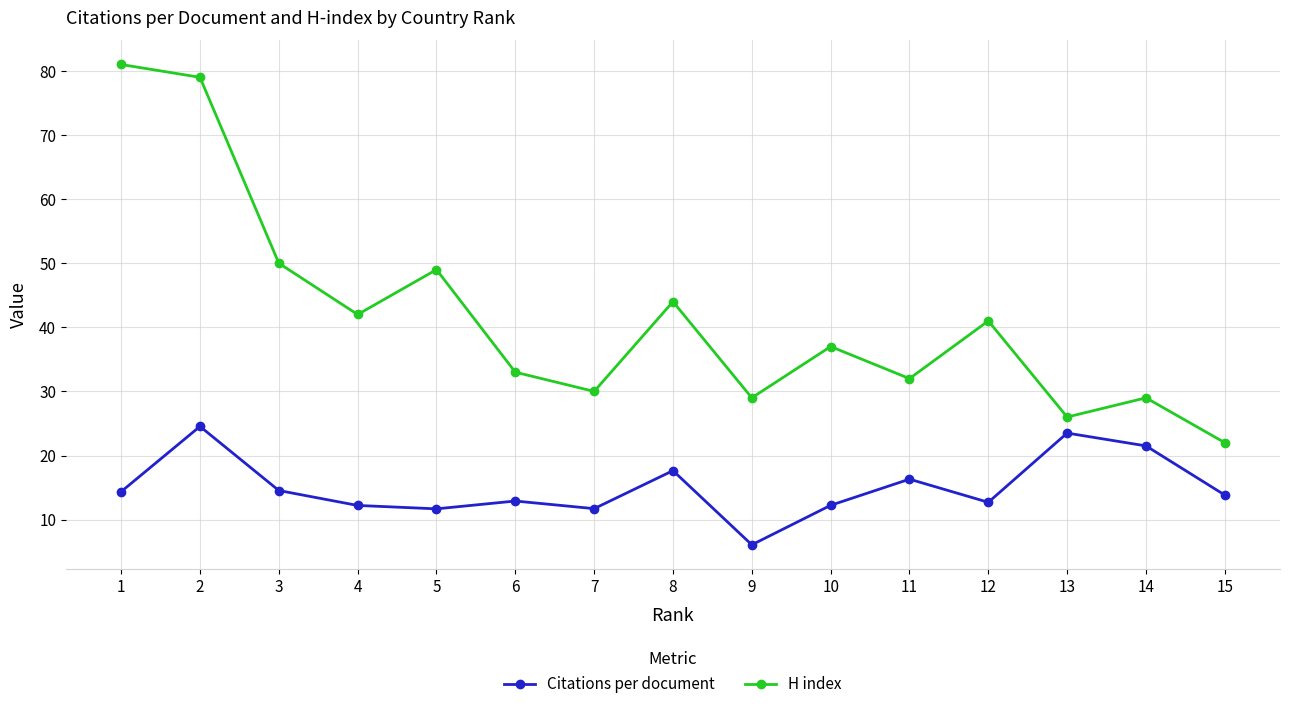

What is the minimum value shown in the chart?

6.1